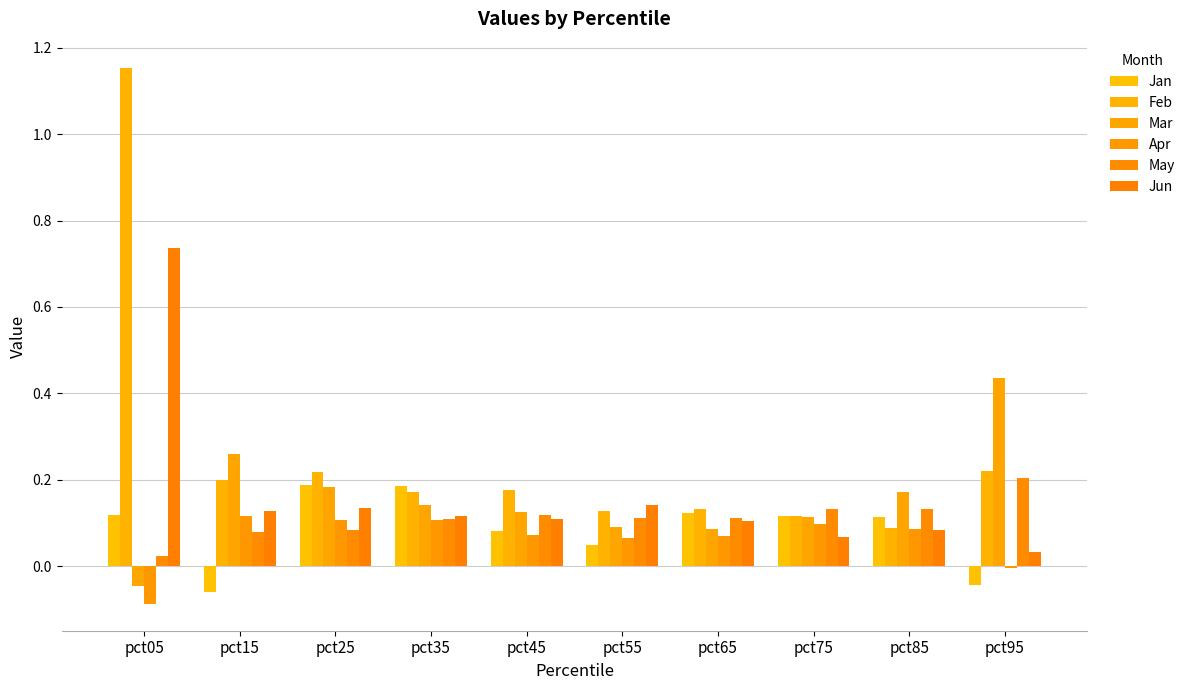

The value of Feb at pct25 is 0.4. True or false?

False